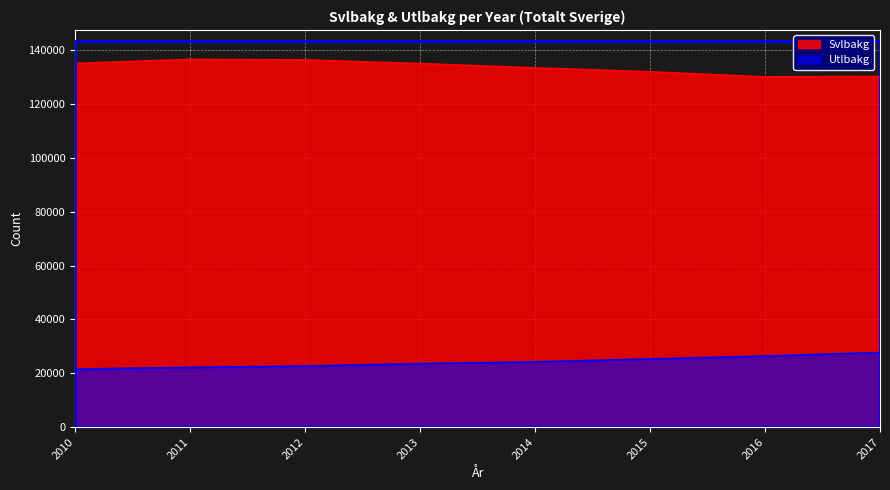

What is the greatest value displayed?

136633